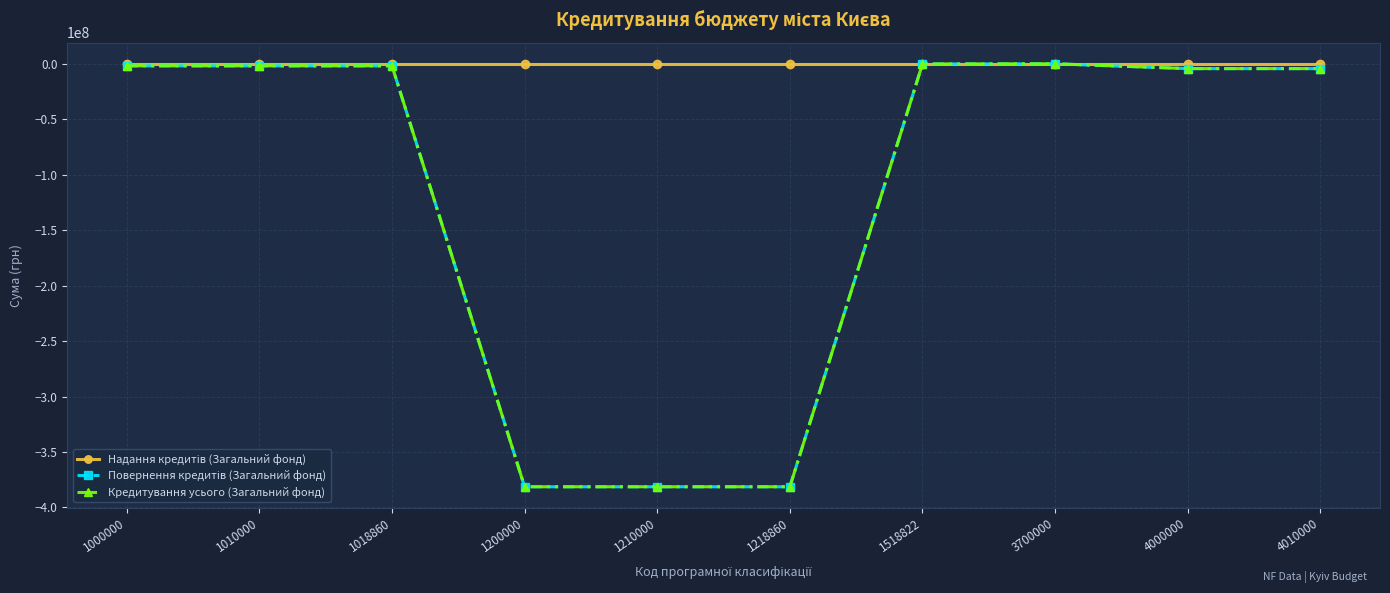

Reading left to right, list all the values displayed in this chart.

Надання кредитів (Загальний фонд): 1000000=0	1010000=0	1018860=0	1200000=0	1210000=0	1218860=0	1518822=0	3700000=0	4000000=0	4010000=0
Повернення кредитів (Загальний фонд): 1000000=-1862190	1010000=-1862190	1018860=-1862190	1200000=-381335037	1210000=-381335037	1218860=-381335037	1518822=-180000	3700000=0	4000000=-4351118	4010000=-4351118
Кредитування усього (Загальний фонд): 1000000=-1862190	1010000=-1862190	1018860=-1862190	1200000=-381335037	1210000=-381335037	1218860=-381335037	1518822=-180000	3700000=0	4000000=-4351118	4010000=-4351118